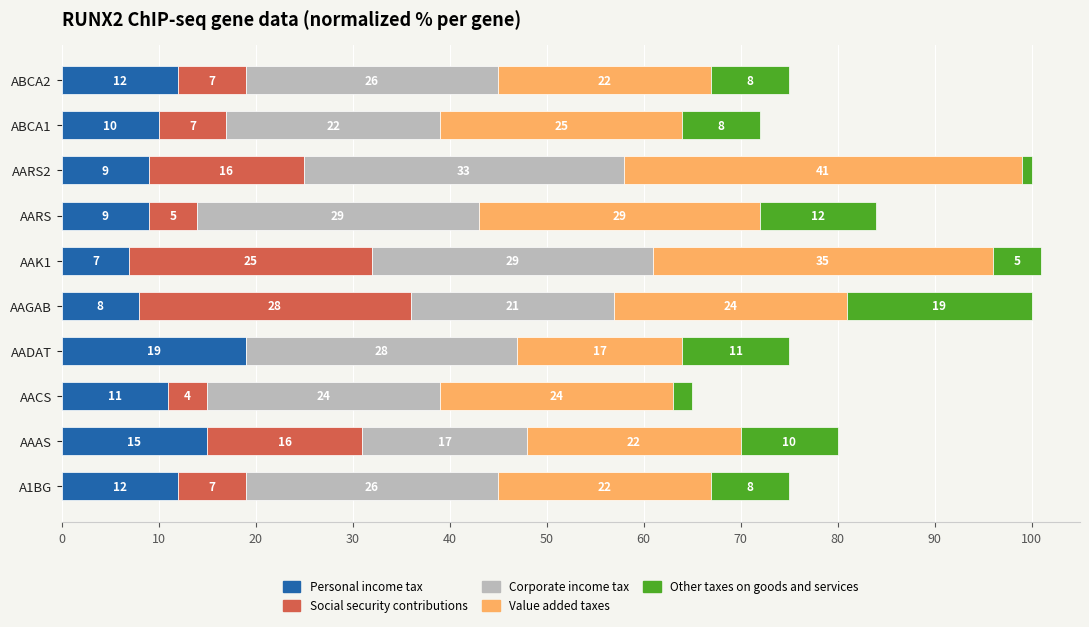

What is the total value across all series at AAK1?

101